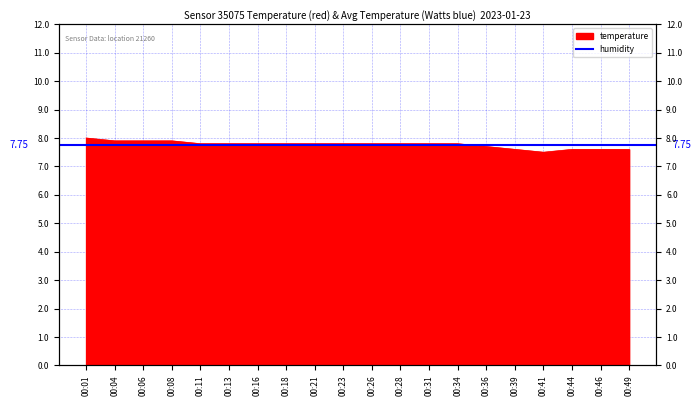

Reading left to right, transcribe all the data shown in this chart.

00:01=8.0	00:04=7.9	00:06=7.9	00:08=7.9	00:11=7.8	00:13=7.8	00:16=7.8	00:18=7.8	00:21=7.8	00:23=7.8	00:26=7.8	00:28=7.8	00:31=7.8	00:34=7.8	00:36=7.7	00:39=7.6	00:41=7.5	00:44=7.6	00:46=7.6	00:49=7.6